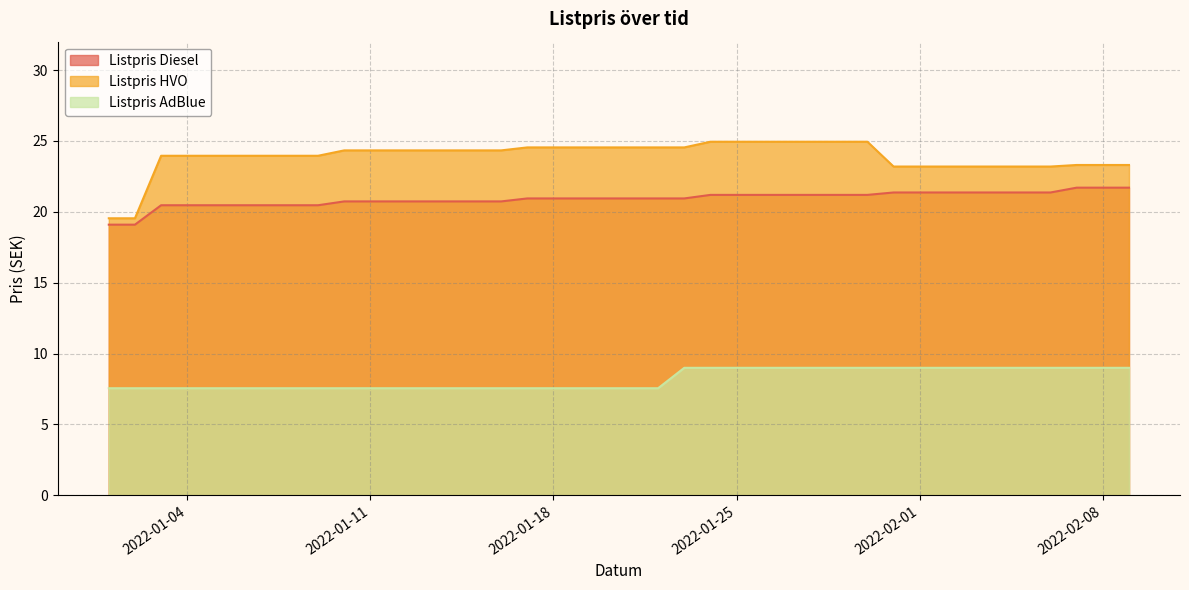

Which has a higher value, 2022-01-20 or 2022-02-01?

2022-02-01